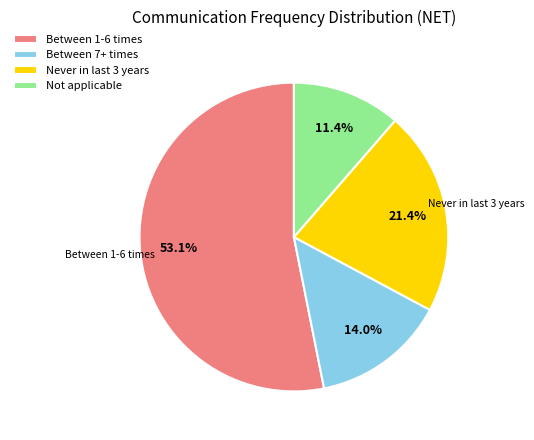

Which category accounts for the majority?

Between 1-6 times